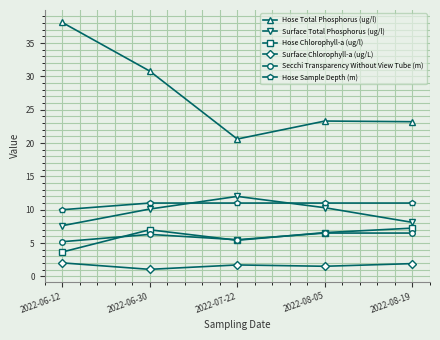

Read the Hose Chlorophyll-a (ug/l) value at 2022-07-22.

5.4